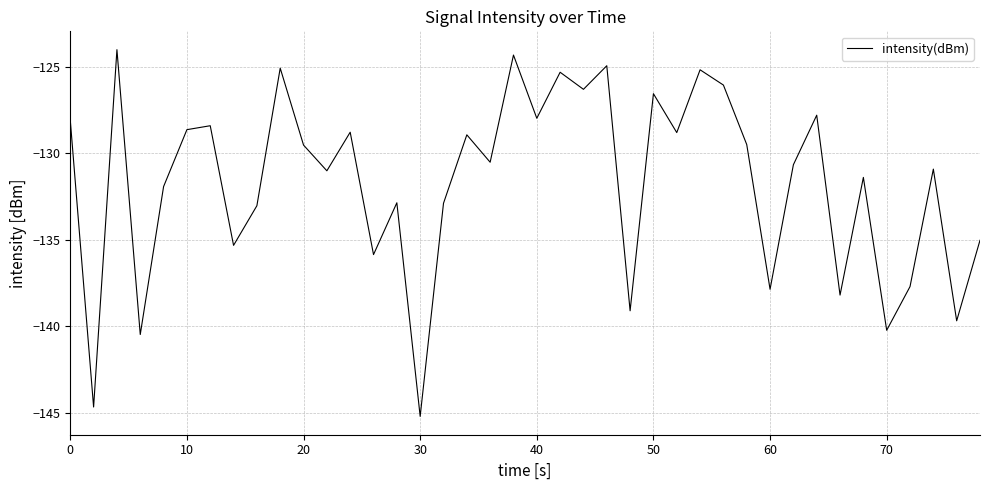

What is the greatest value displayed?

-124.0